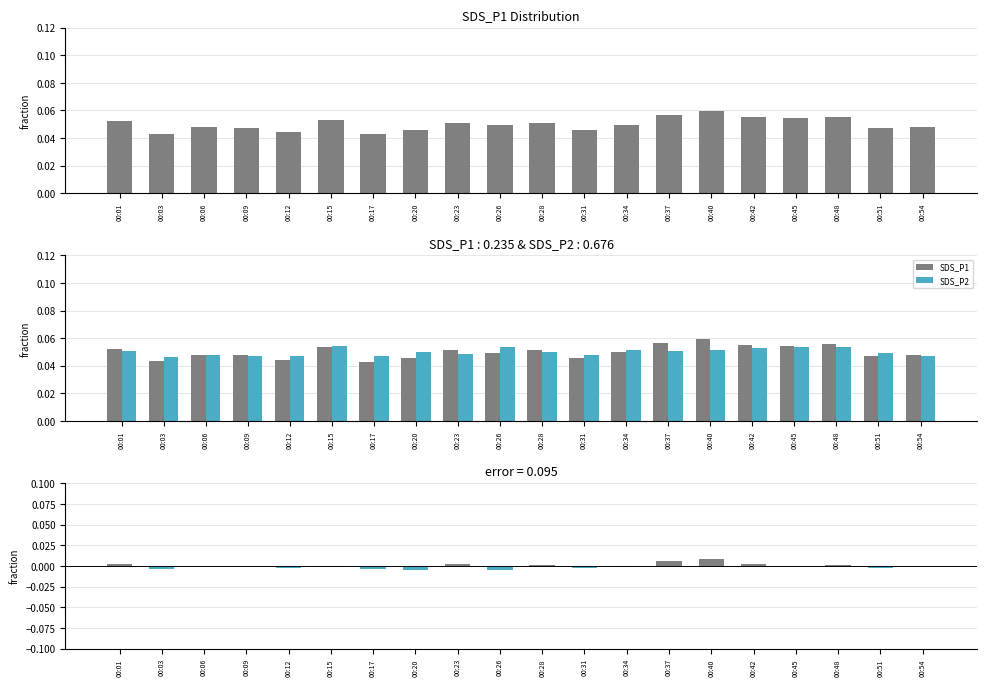

Which has a higher value, 00:51 or 00:01?

00:01